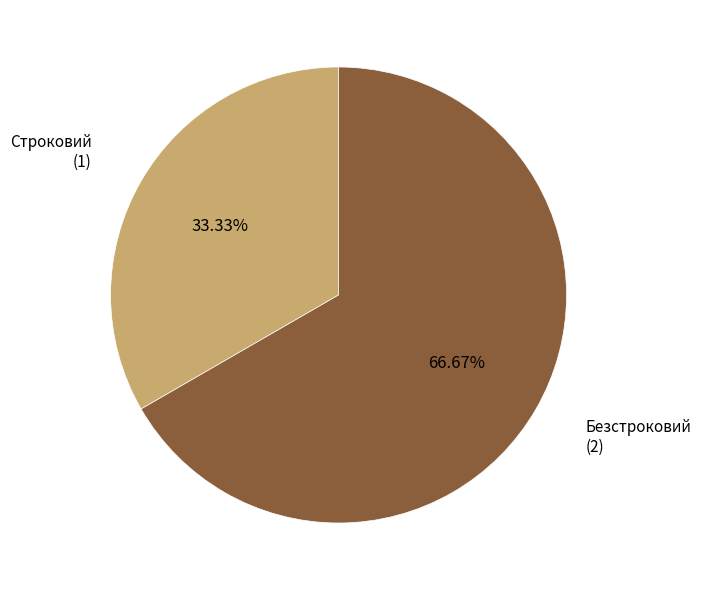

Is there any slice that represents more than half of the pie?

Yes